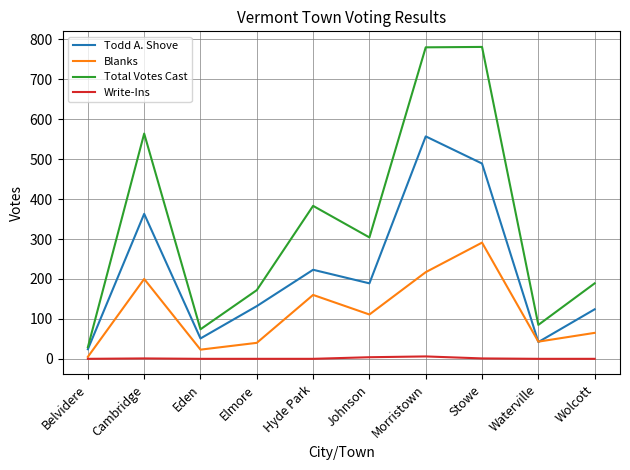

In Todd A. Shove, how many points are lower than both neighbors (excluding endpoints)?

3